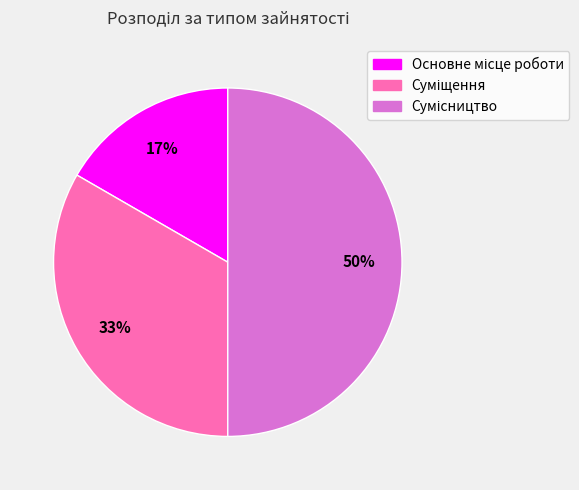

To the nearest percent, what is the average slice percentage?

33%